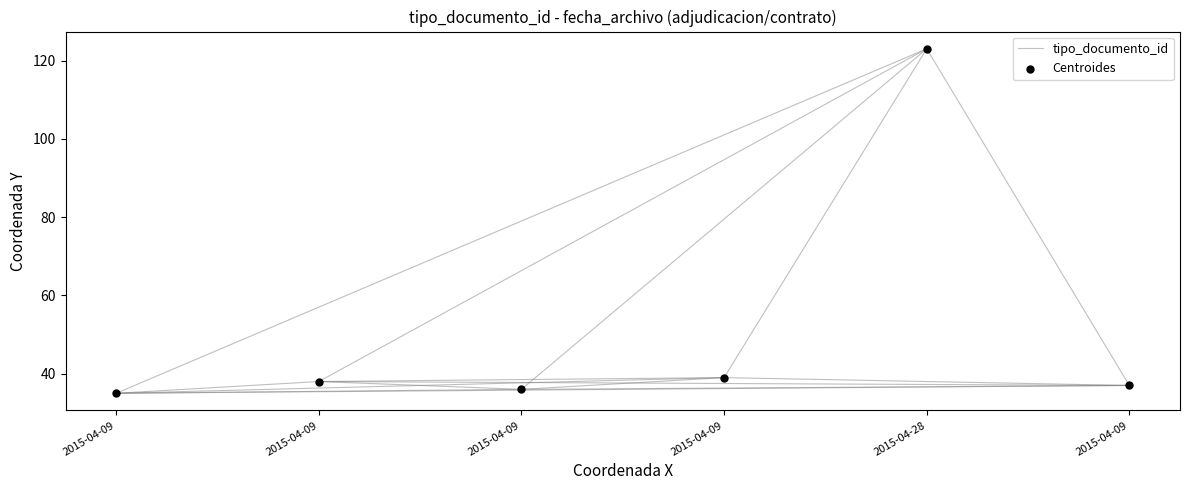

What is the range of Y values (max minus min)?

88